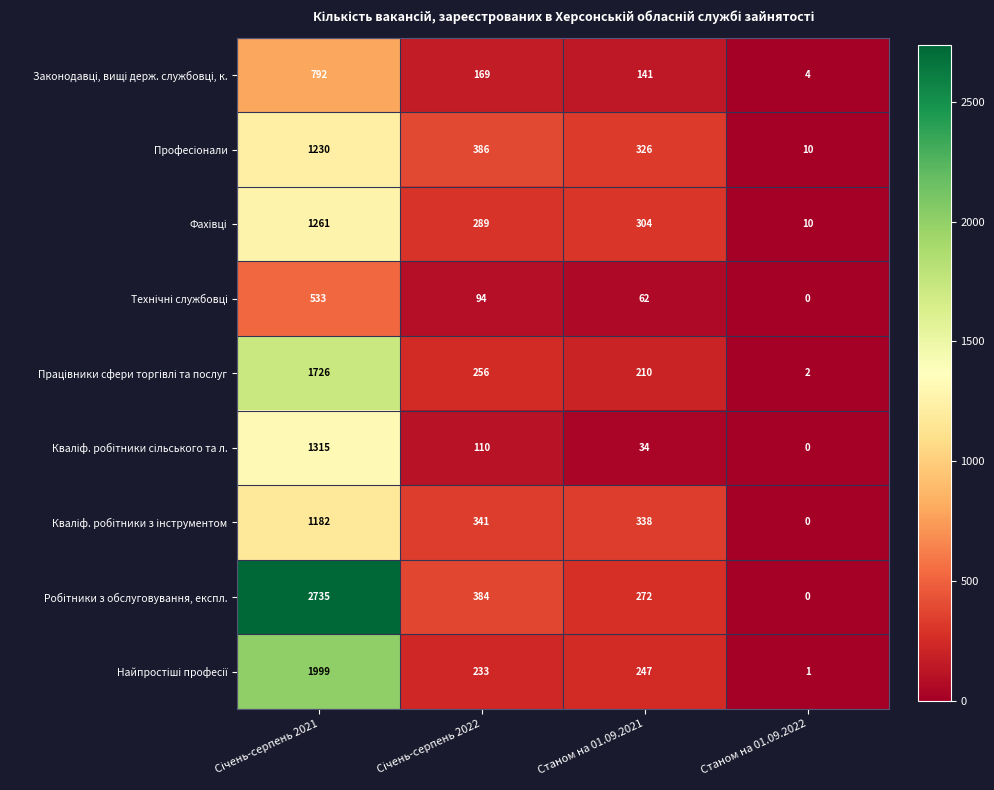

Which category has the lowest value across all series?

Станом на 01.09.2022